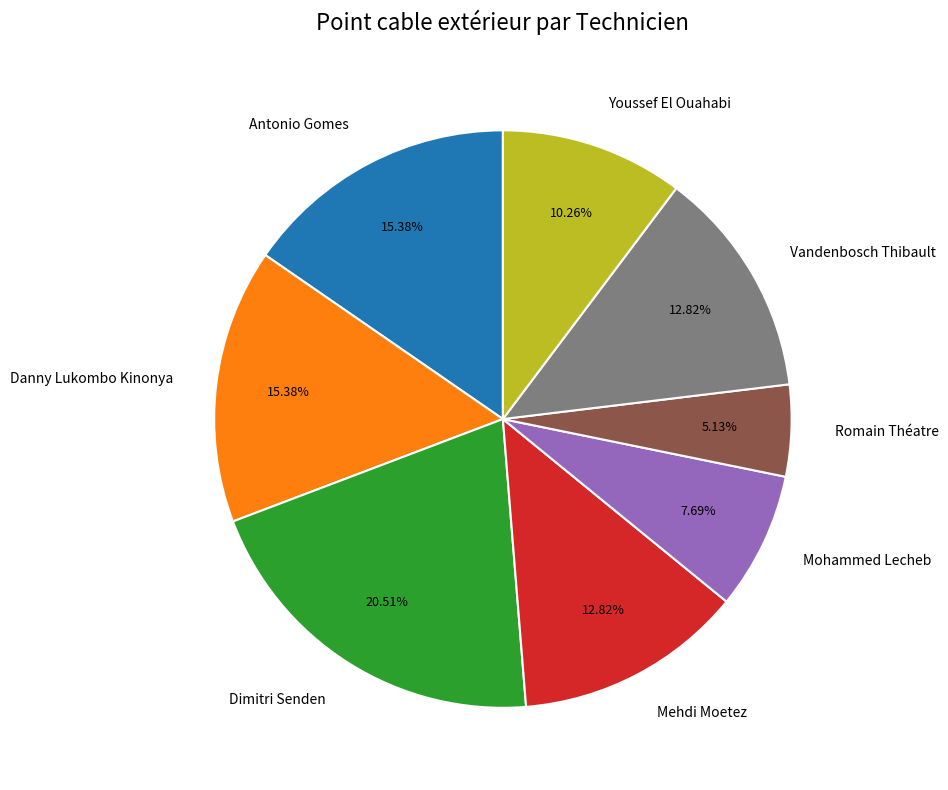

To the nearest percent, what is the combined percentage of Romain Théatre and Mohammed Lecheb?

13%